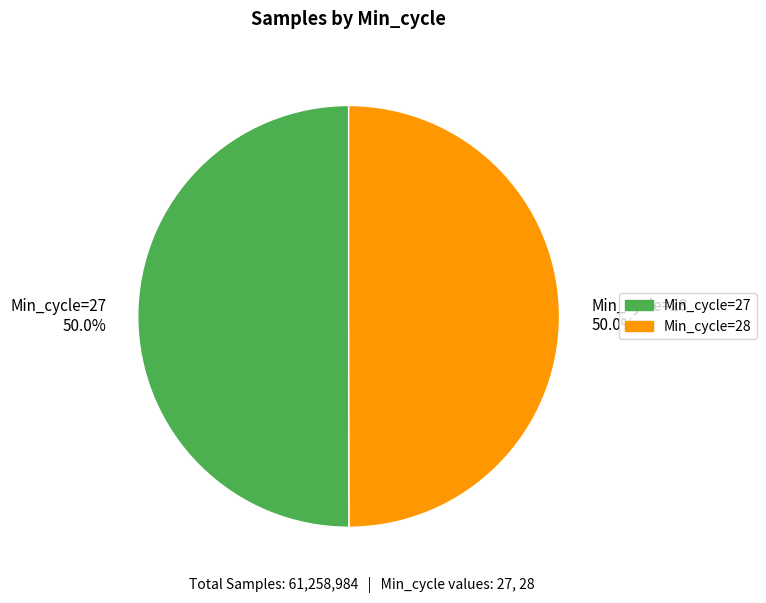

What is the ratio of the value at Min_cycle=28 50.0% to the value at Min_cycle=27 50.0%?

1.0